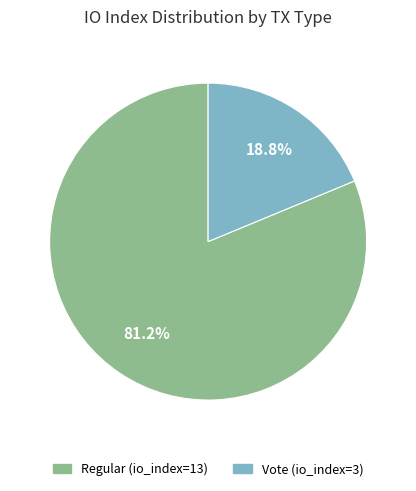

How many segments does this pie chart have?

2